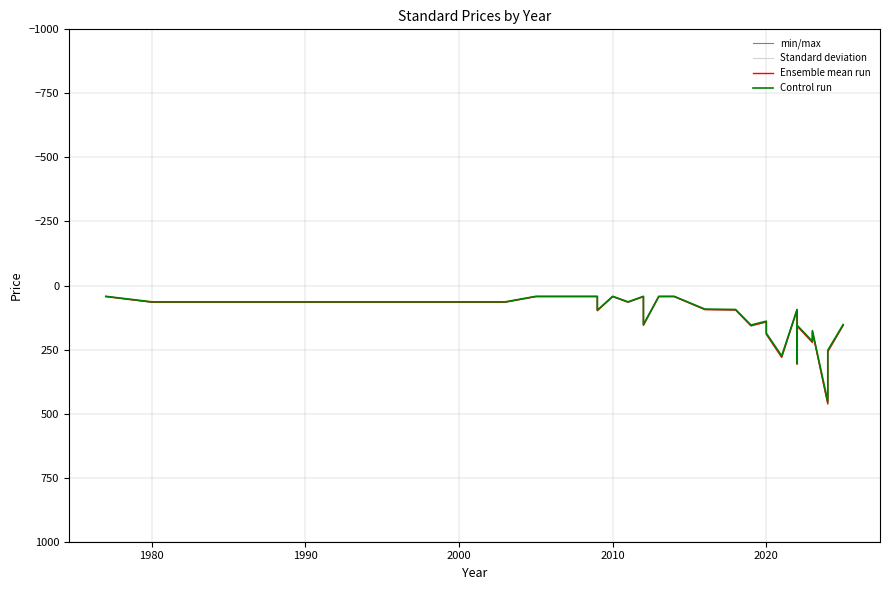

True or false: Control run and Standard deviation cross at least once.

False